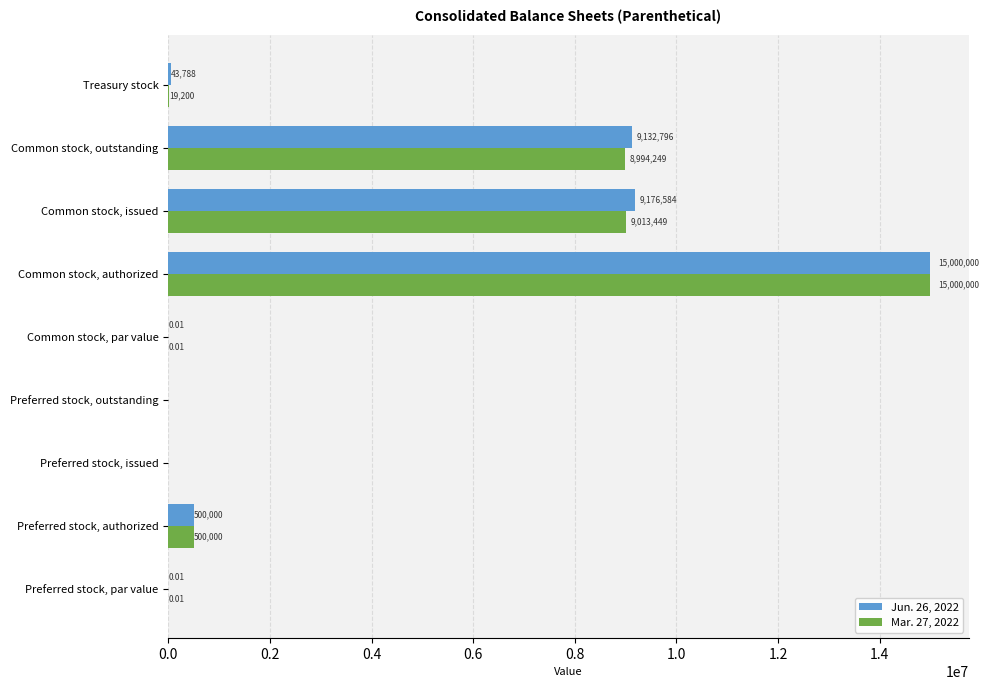

What is the greatest value displayed?

15000000.0